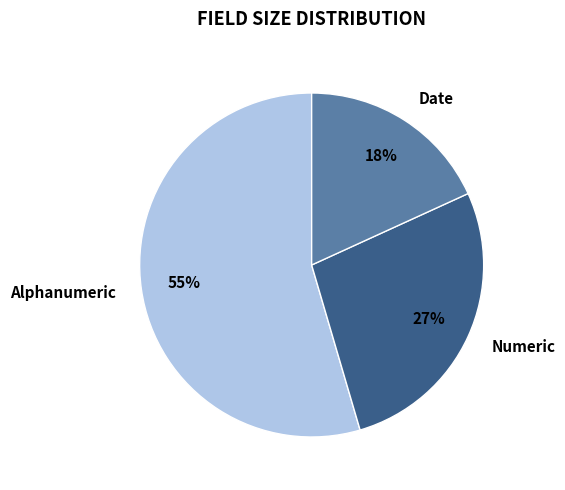

Which category has the smallest portion of the pie?

Date